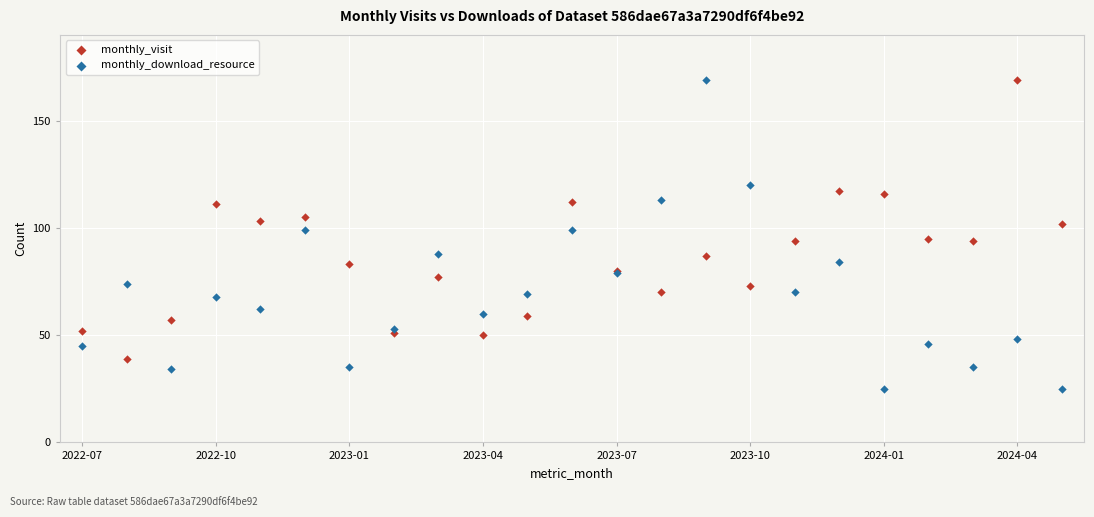

Which series contains the lowest Y value?

monthly_download_resource